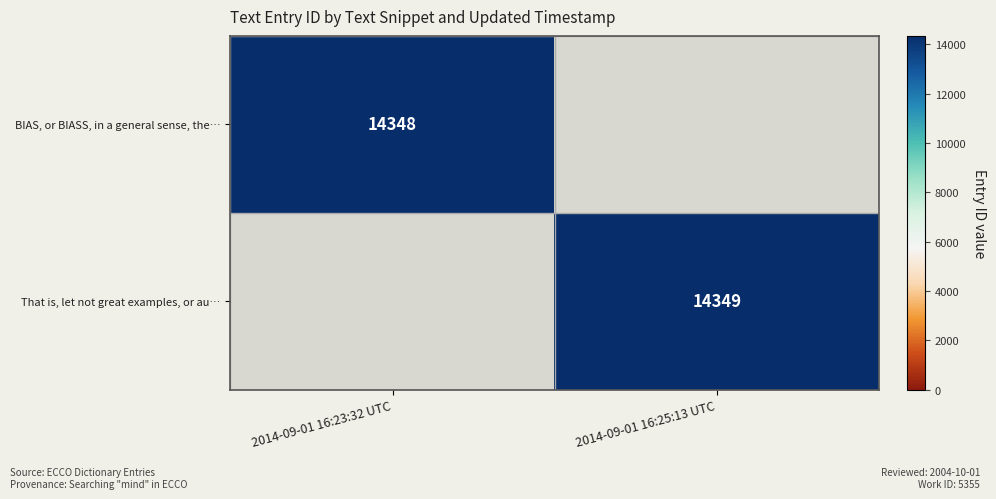

What is the minimum value shown in the chart?

14348.0